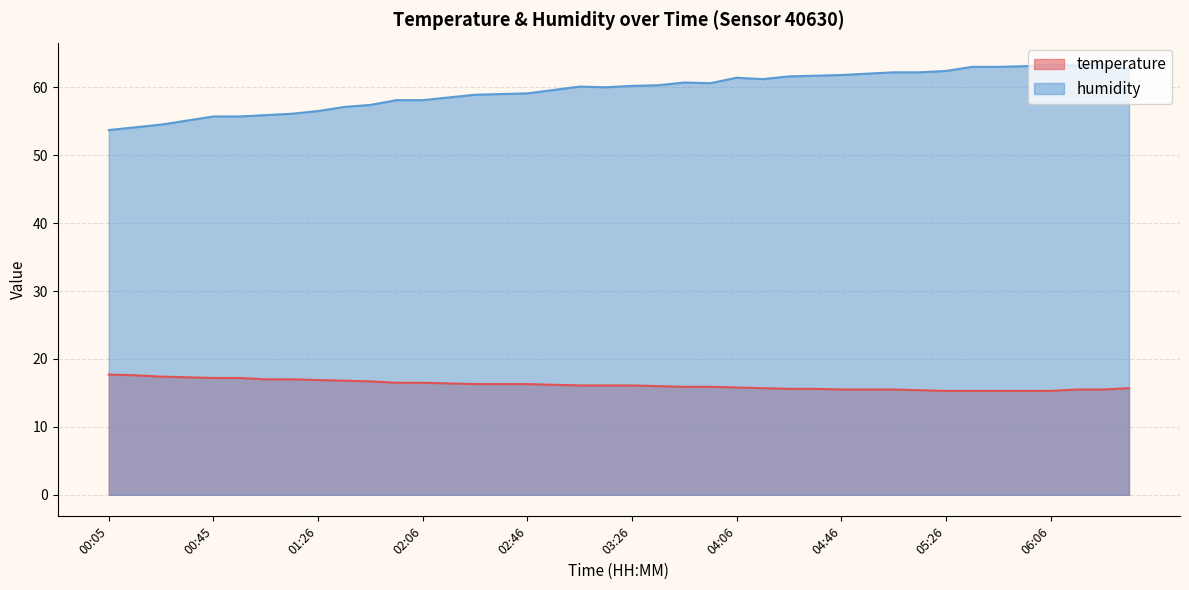

What is the difference between the maximum and minimum values in the temperature series?

2.4